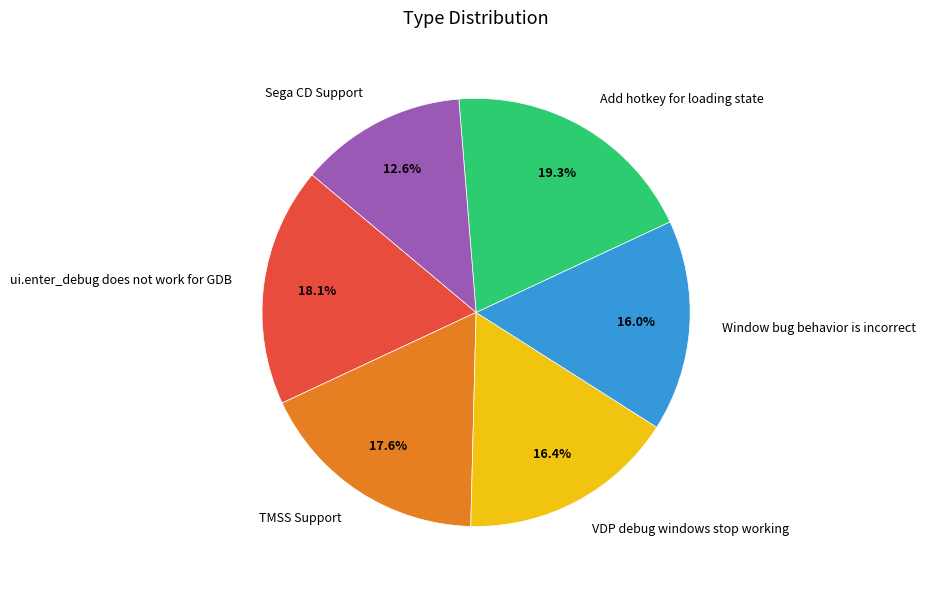

Which has a higher value, Window bug behavior is incorrect or Sega CD Support?

Window bug behavior is incorrect